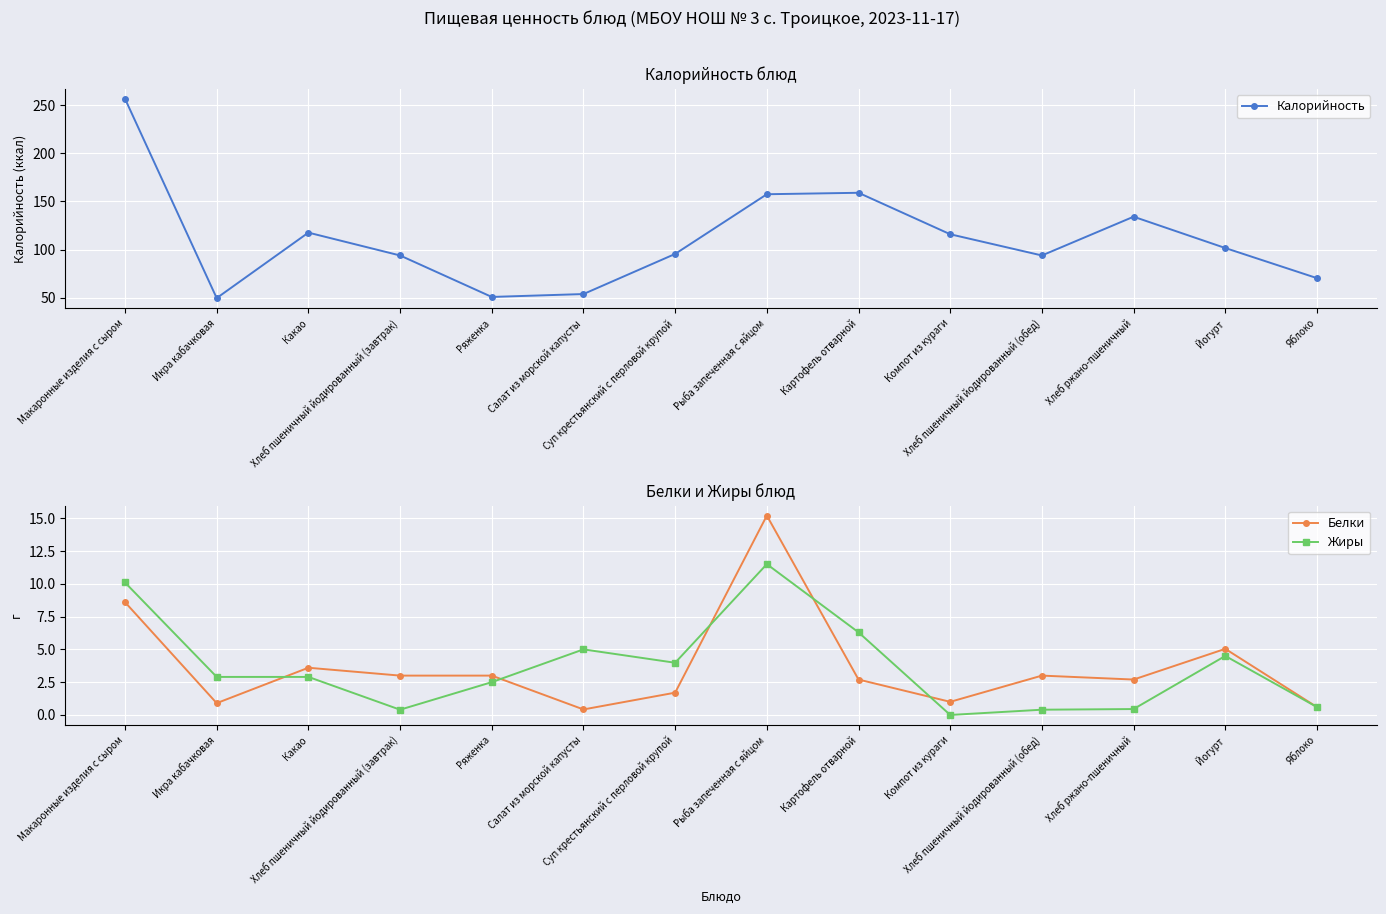

Reading left to right, what are all the values shown in this chart?

Калорийность: 256.5	49.8	117.7	94.0	51.0	54.0	95.6	157.5	159.0	116.0	94.0	134.2	101.7	70.5
Белки: 8.6	0.9	3.6	3.0	3.0	0.4	1.7	15.2	2.7	1.0	3.0	2.7	5.0	0.6
Жиры: 10.1	2.9	2.9	0.4	2.5	5.0	4.0	11.5	6.3	0.0	0.4	0.5	4.5	0.6